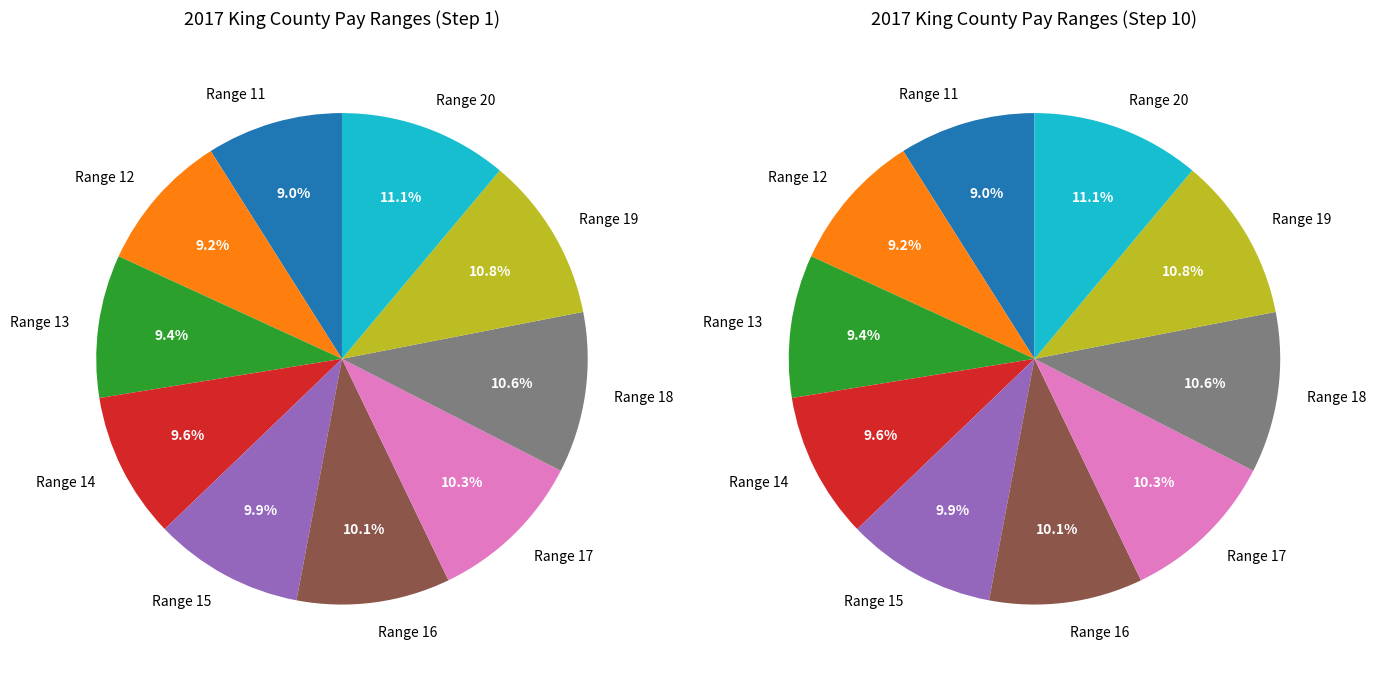

To the nearest percent, what is the combined percentage of Range 20 and Range 13?

21%